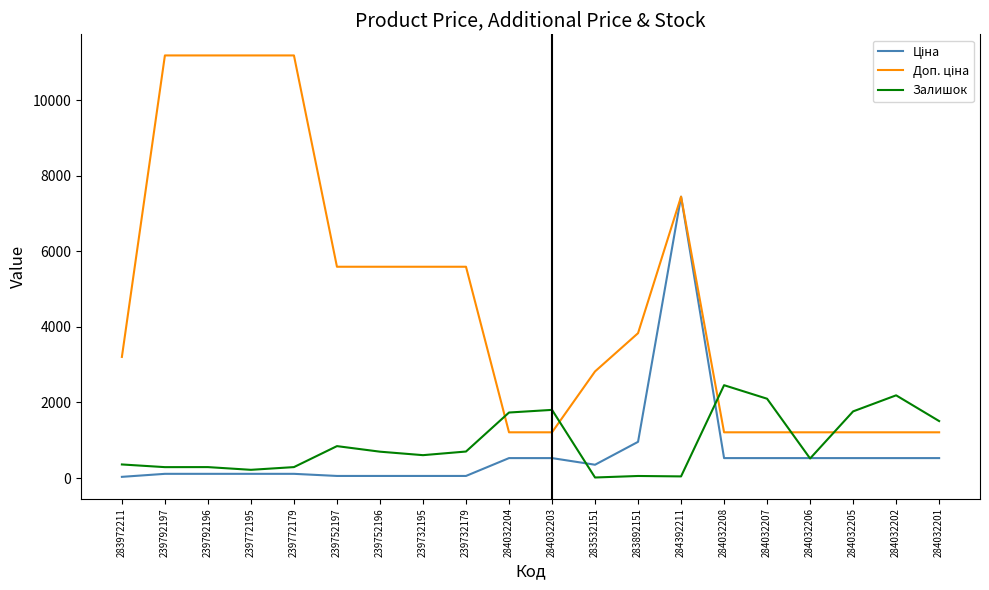

What is the difference between the highest and lowest values at 284032204?

1205.8